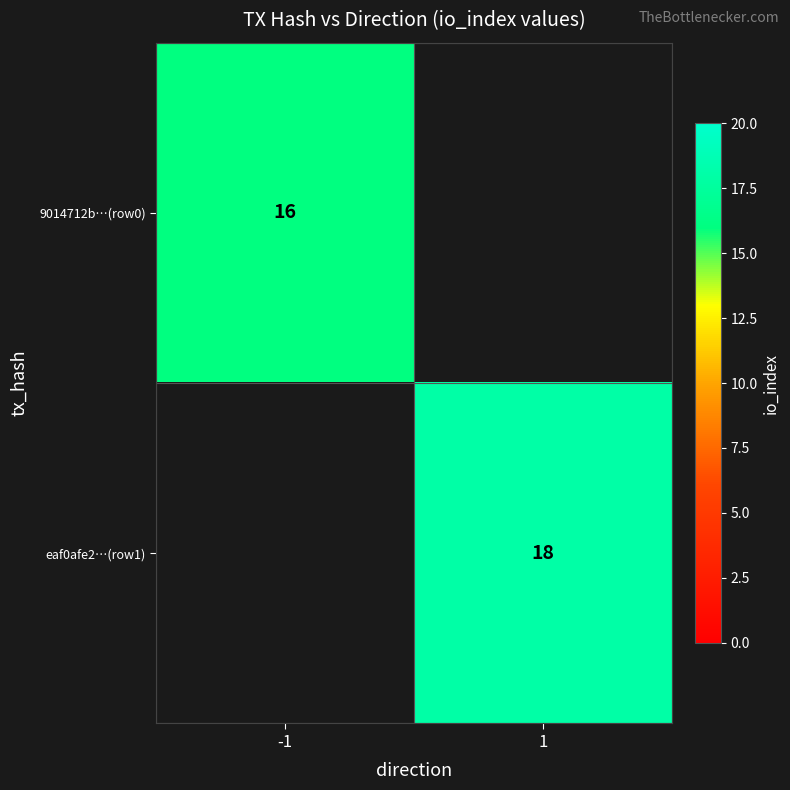

Is it true that eaf0afe2…(row1) equals 18 at 1?

True